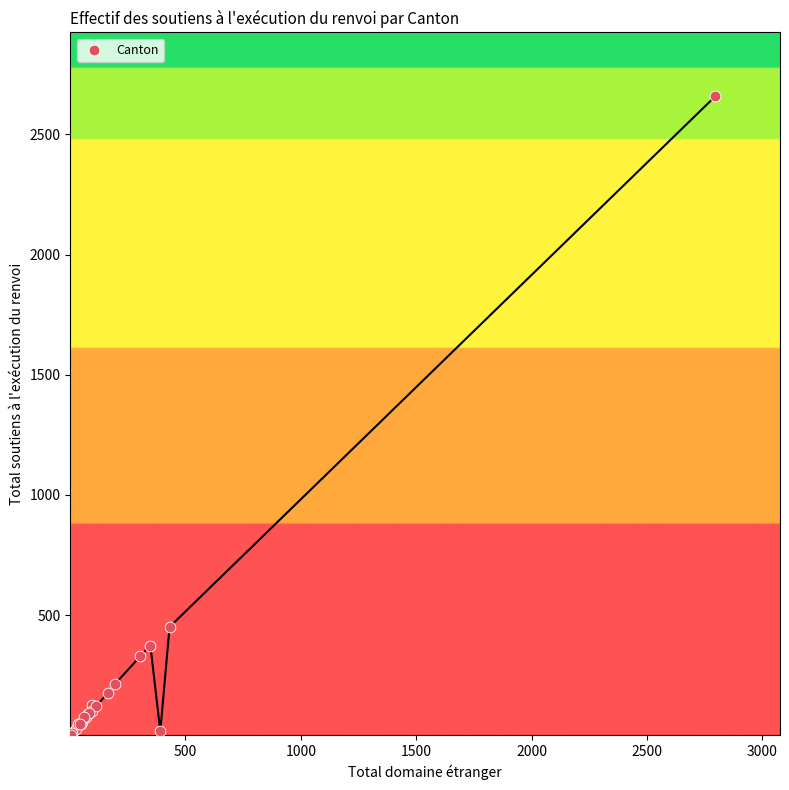

What Y value in the scatter plot is closest to 1329?

451